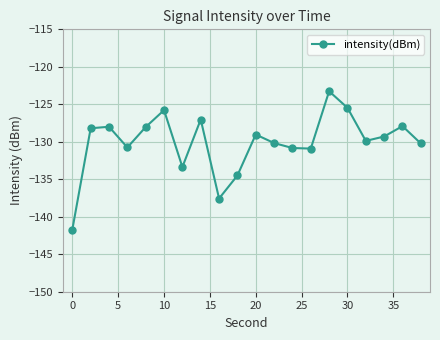

What is the greatest value displayed?

-123.3